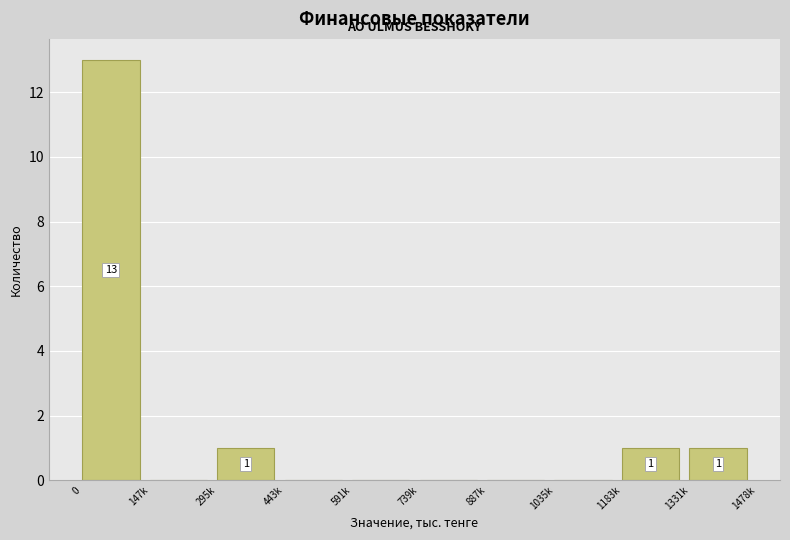

Reading left to right, list all the values displayed in this chart.

0=13	147k=0	295k=1	443k=0	591k=0	739k=0	887k=0	1035k=0	1183k=1	1331k=1